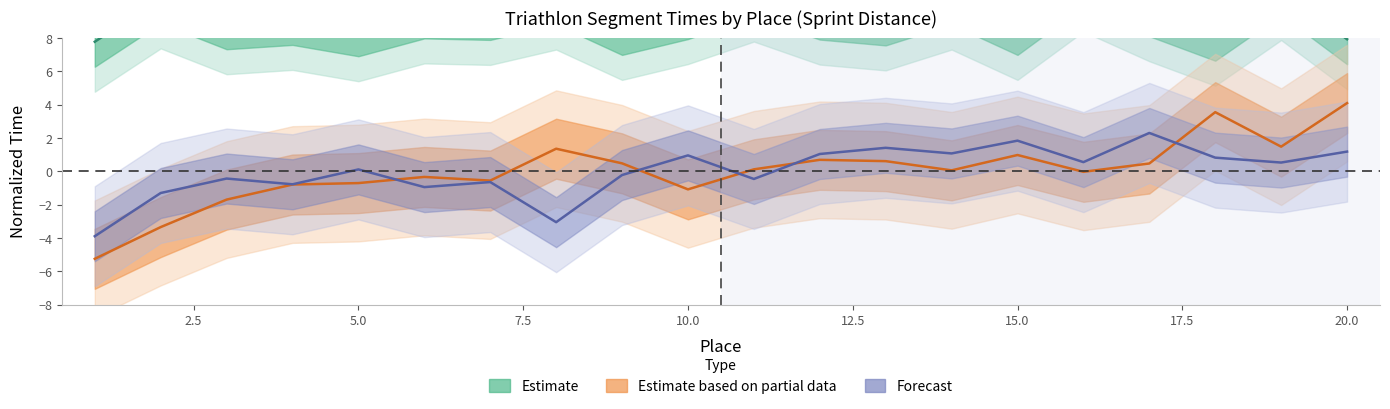

What is the approximate value of Laufen_mid at 13?

1.4